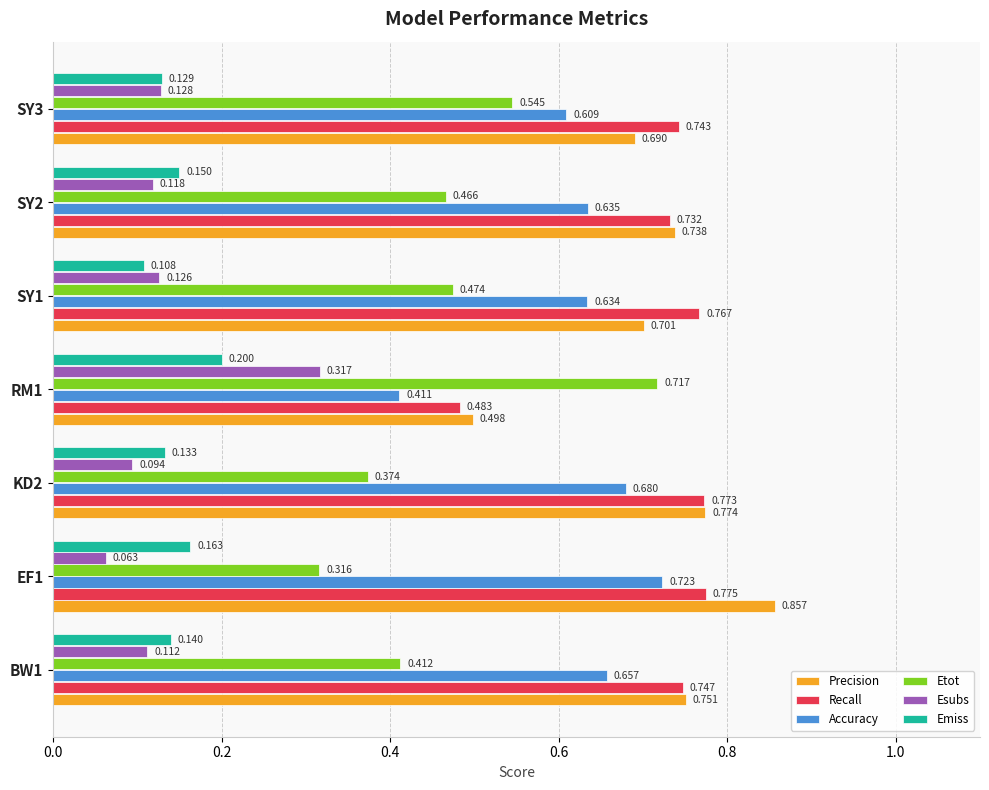

Is the value of Accuracy at KD2 greater than the value of Esubs at SY2?

Yes